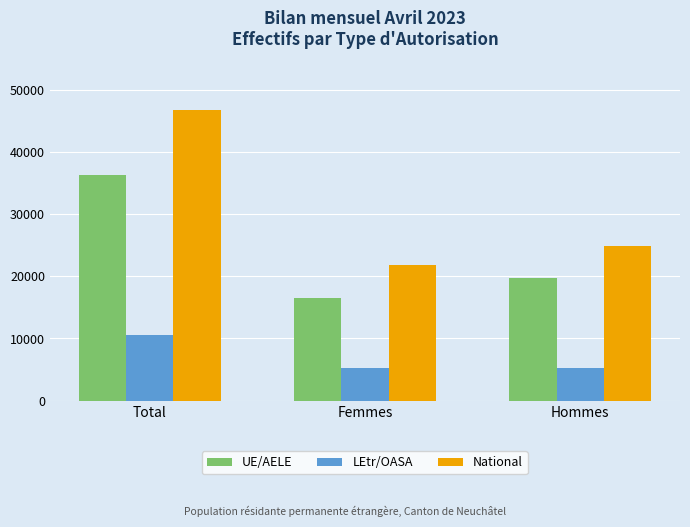

How many data points in UE/AELE are less than 19686?

1